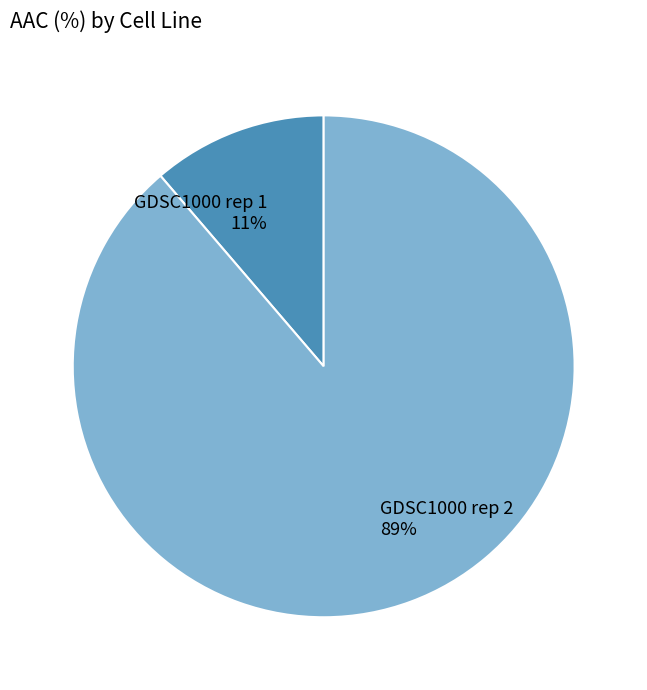

Is the sum of GDSC1000 rep 1 and GDSC1000 rep 2 greater than half?

Yes